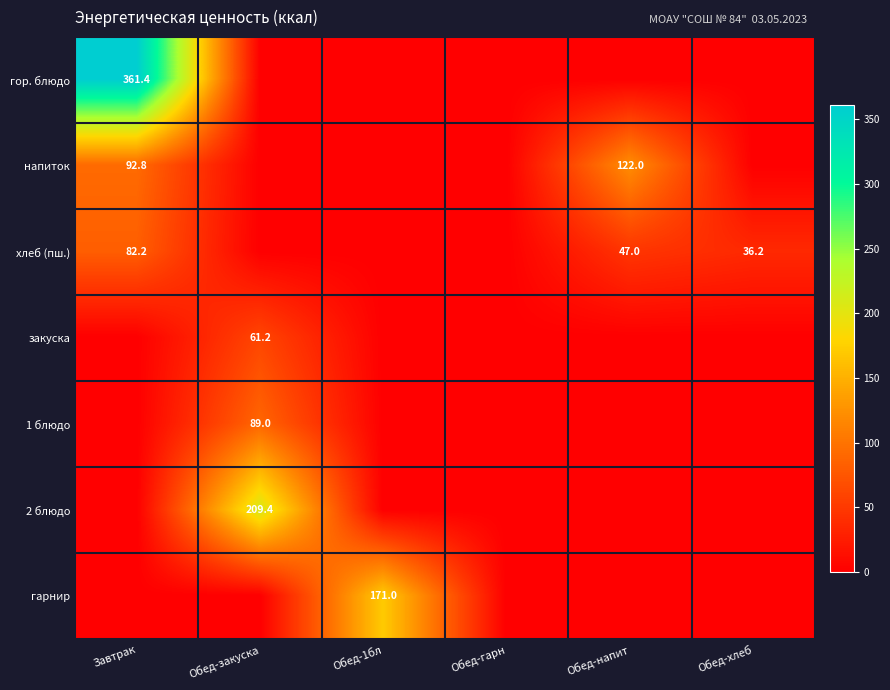

The value of 1 блюдо at Обед-закуска is 89.0. True or false?

True